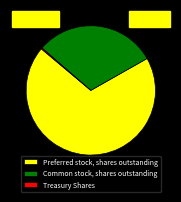

Is there any slice that represents more than half of the pie?

Yes